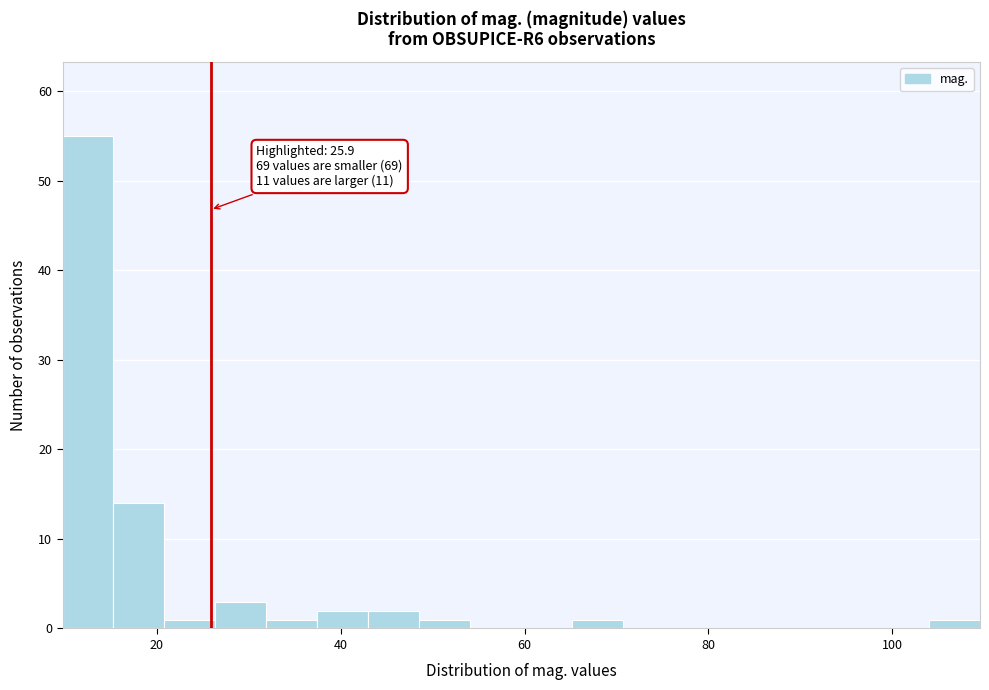

Read against the x-axis, roughly where is the centre of the tallest bar?

12